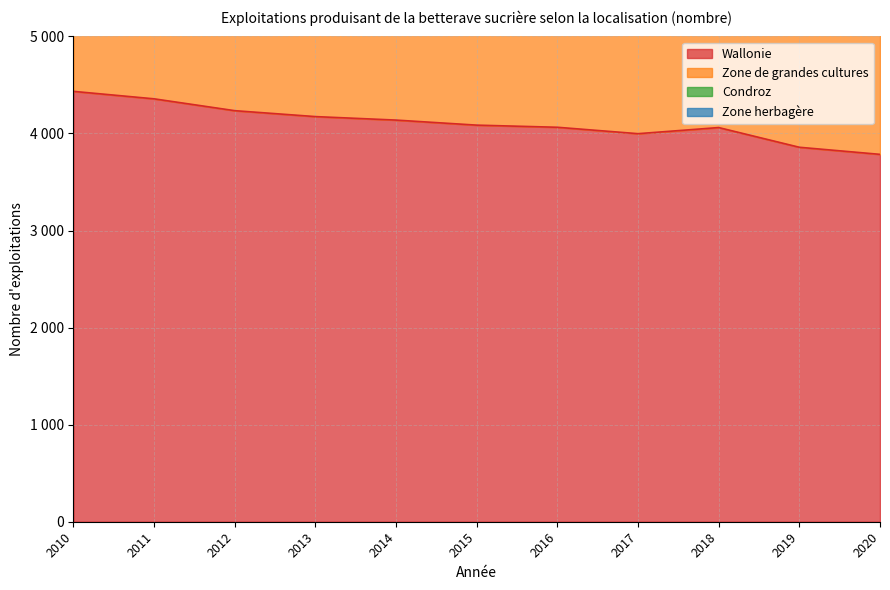

At which label does Zone de grandes cultures reach its minimum?

2020